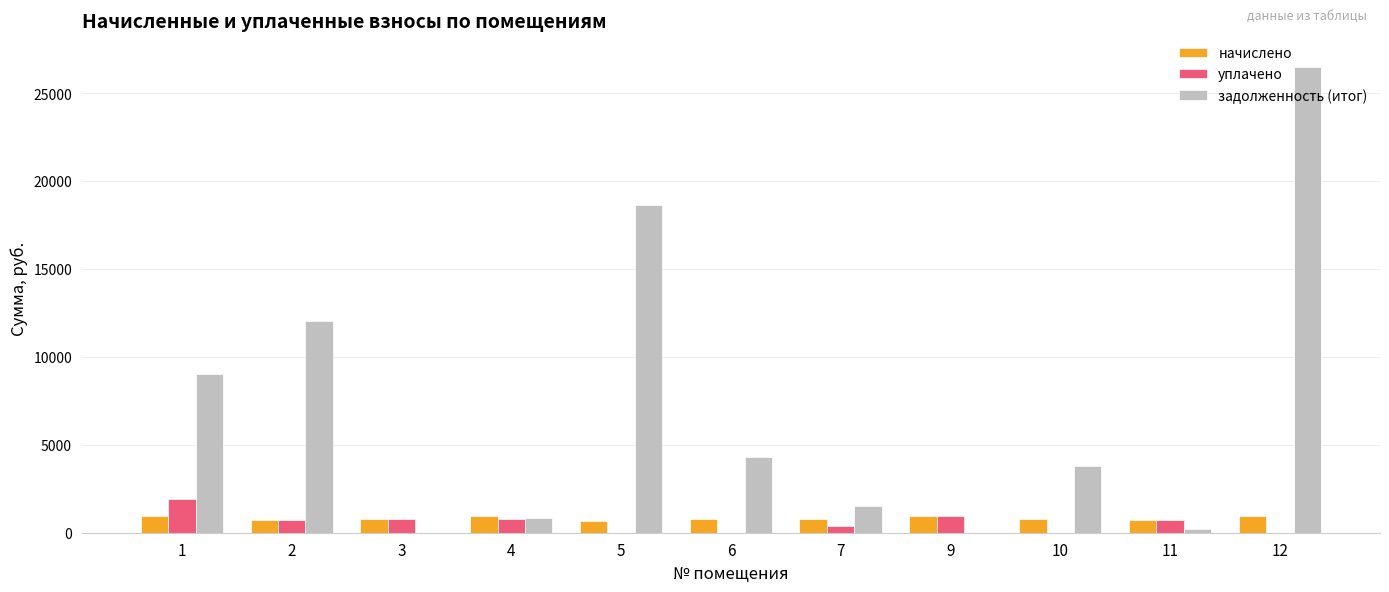

Which label corresponds to the largest value in the chart?

12